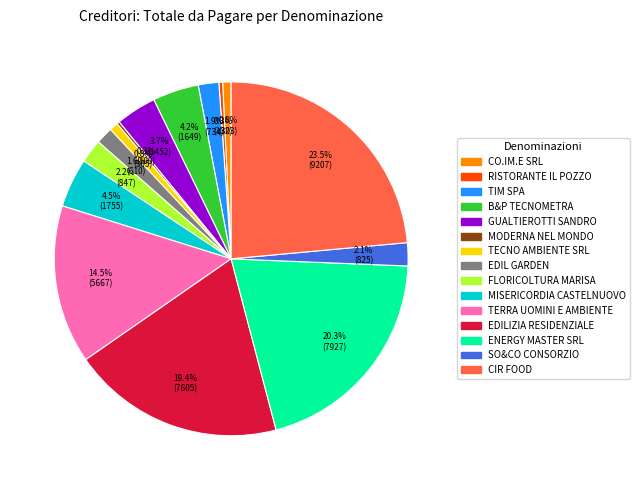

What is the largest slice in the pie chart?

CIR FOOD